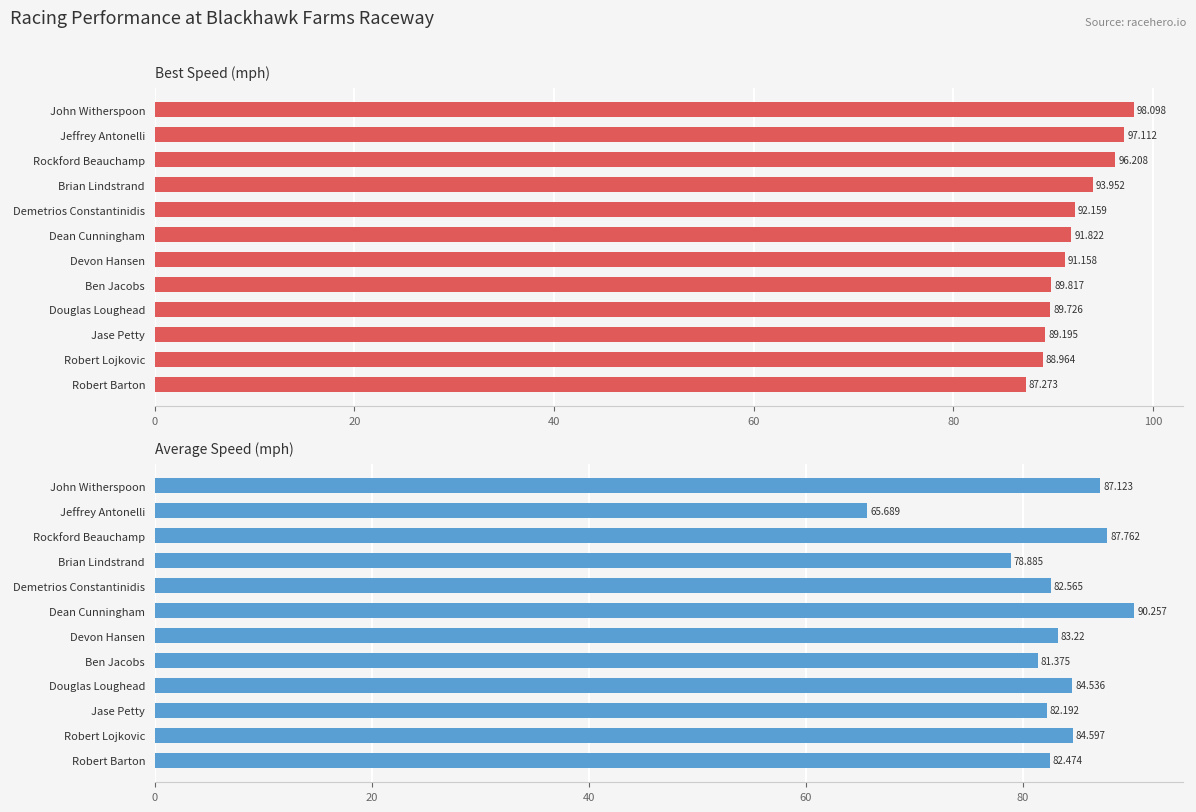

Which series has the largest range (max minus min)?

Average Speed